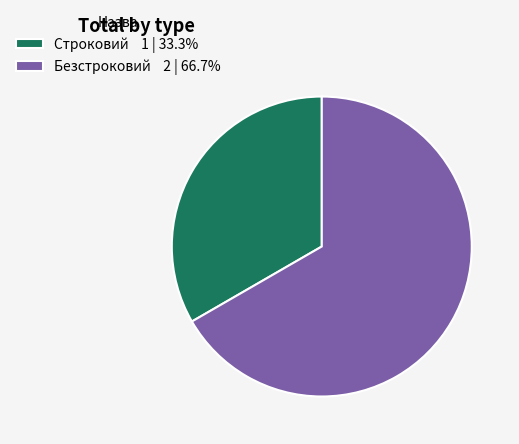

How many segments does this pie chart have?

2